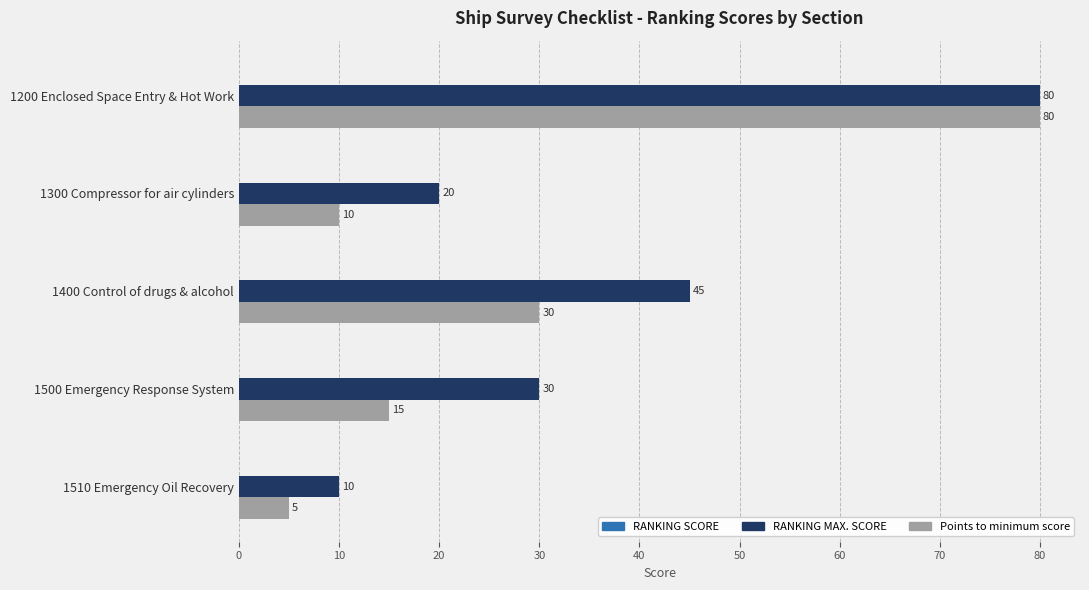

At which label is Points to minimum score closest to 42?

1400 Control of drugs & alcohol